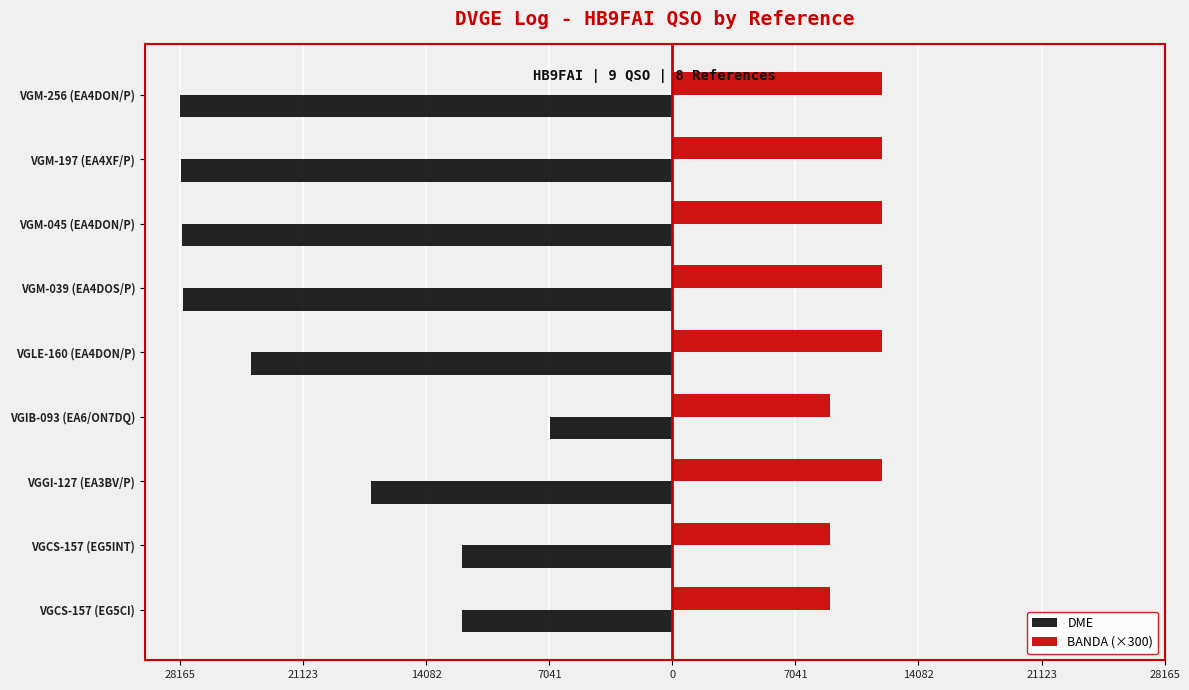

What are all the series names shown in the legend?

DME, BANDA (×300)